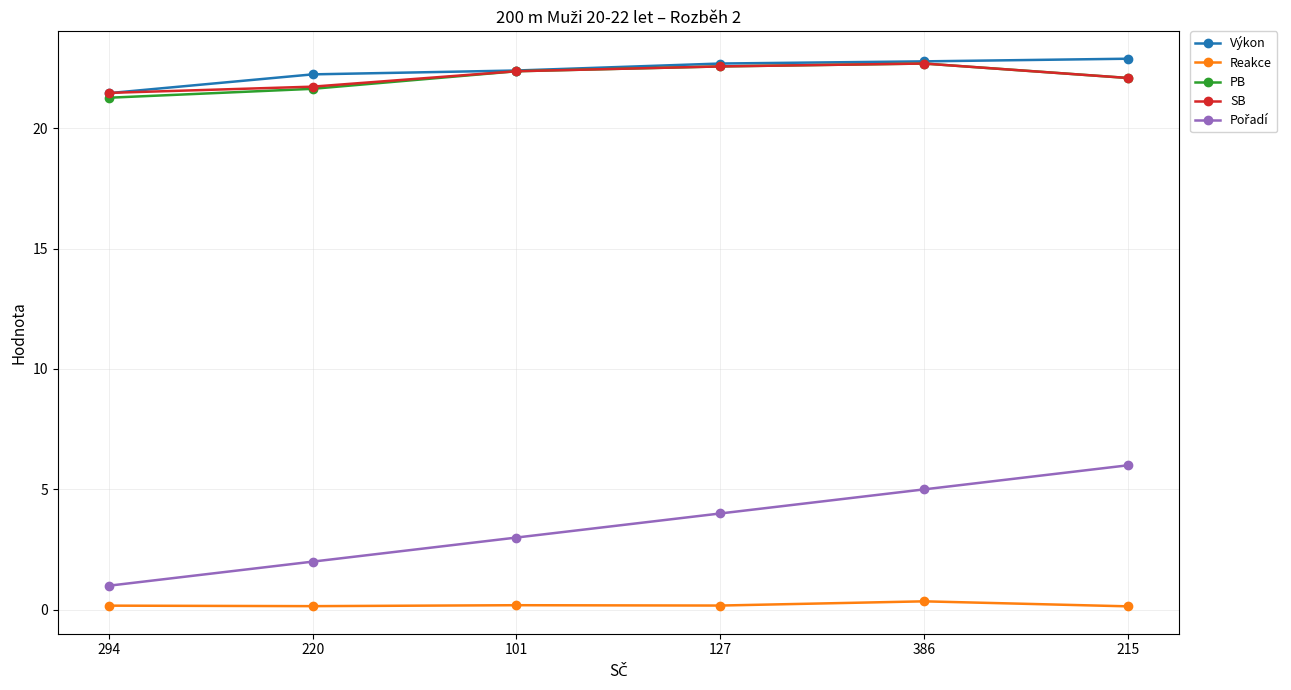

The Reakce series shows 0.2 at 101. True or false?

True